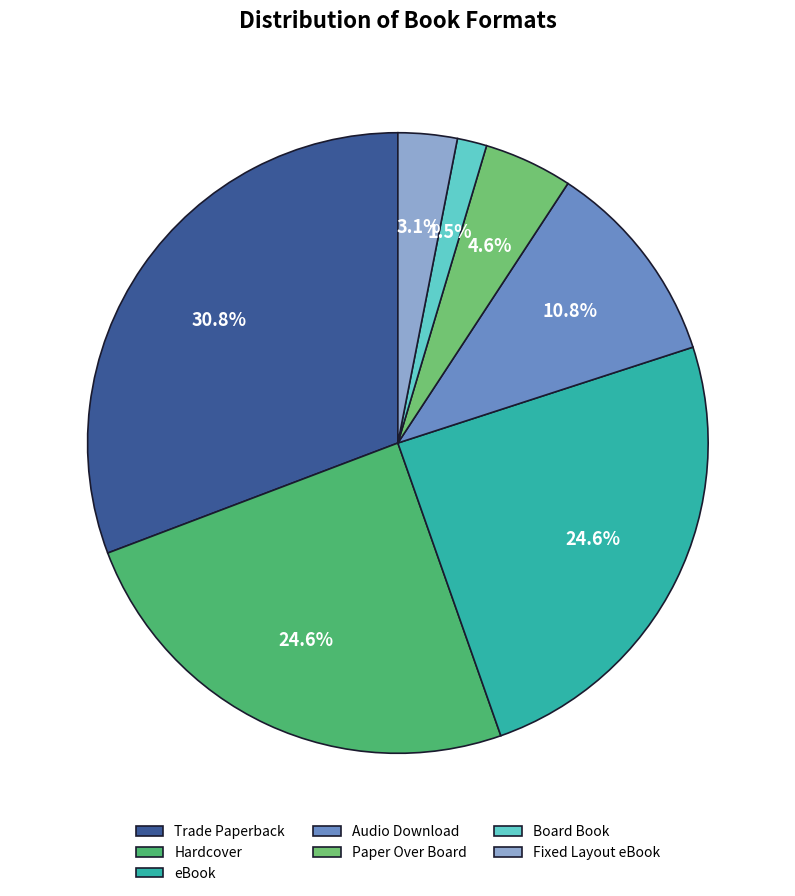

True or false: Audio Download accounts for 1% of the total.

False